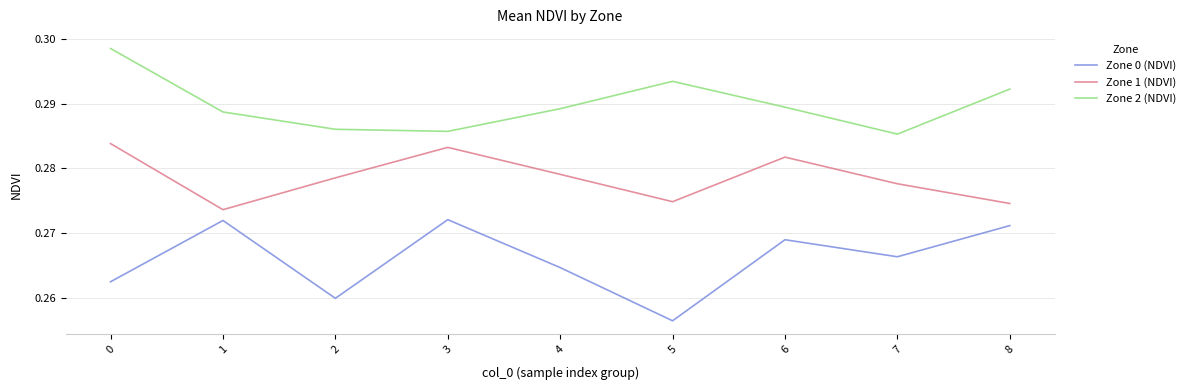

True or false: Zone 1 (NDVI) has more than 1 interior local peaks.

True